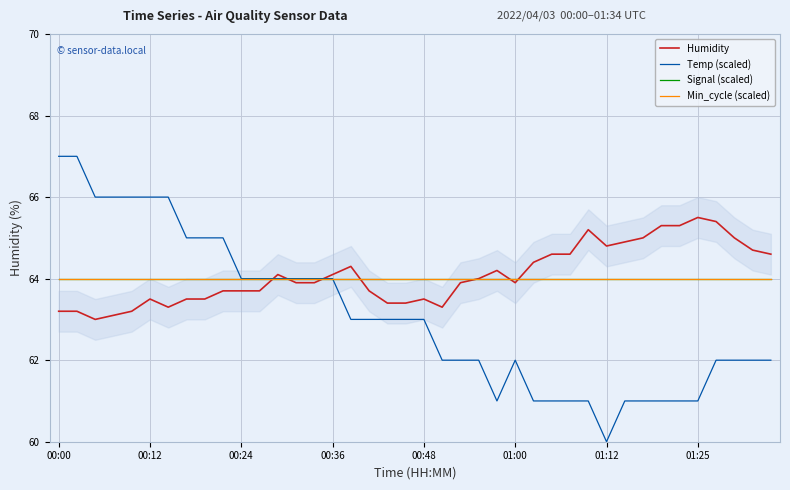

Reading left to right, transcribe all the data shown in this chart.

Humidity: 63.2	63.2	63.0	63.1	63.2	63.5	63.3	63.5	63.5	63.7	63.7	63.7	64.1	63.9	63.9	64.1	64.3	63.7	63.4	63.4	63.5	63.3	63.9	64.0	64.2	63.9	64.4	64.6	64.6	65.2	64.8	64.9	65.0	65.3	65.3	65.5	65.4	65.0	64.7	64.6
Temp (scaled): 67.0	67.0	66.0	66.0	66.0	66.0	66.0	65.0	65.0	65.0	64.0	64.0	64.0	64.0	64.0	64.0	63.0	63.0	63.0	63.0	63.0	62.0	62.0	62.0	61.0	62.0	61.0	61.0	61.0	61.0	60.0	61.0	61.0	61.0	61.0	61.0	62.0	62.0	62.0	62.0
Signal (scaled): 64.0	64.0	64.0	64.0	64.0	64.0	64.0	64.0	64.0	64.0	64.0	64.0	64.0	64.0	64.0	64.0	64.0	64.0	64.0	64.0	64.0	64.0	64.0	64.0	64.0	64.0	64.0	64.0	64.0	64.0	64.0	64.0	64.0	64.0	64.0	64.0	64.0	64.0	64.0	64.0
Min_cycle (scaled): 64.0	64.0	64.0	64.0	64.0	64.0	64.0	64.0	64.0	64.0	64.0	64.0	64.0	64.0	64.0	64.0	64.0	64.0	64.0	64.0	64.0	64.0	64.0	64.0	64.0	64.0	64.0	64.0	64.0	64.0	64.0	64.0	64.0	64.0	64.0	64.0	64.0	64.0	64.0	64.0